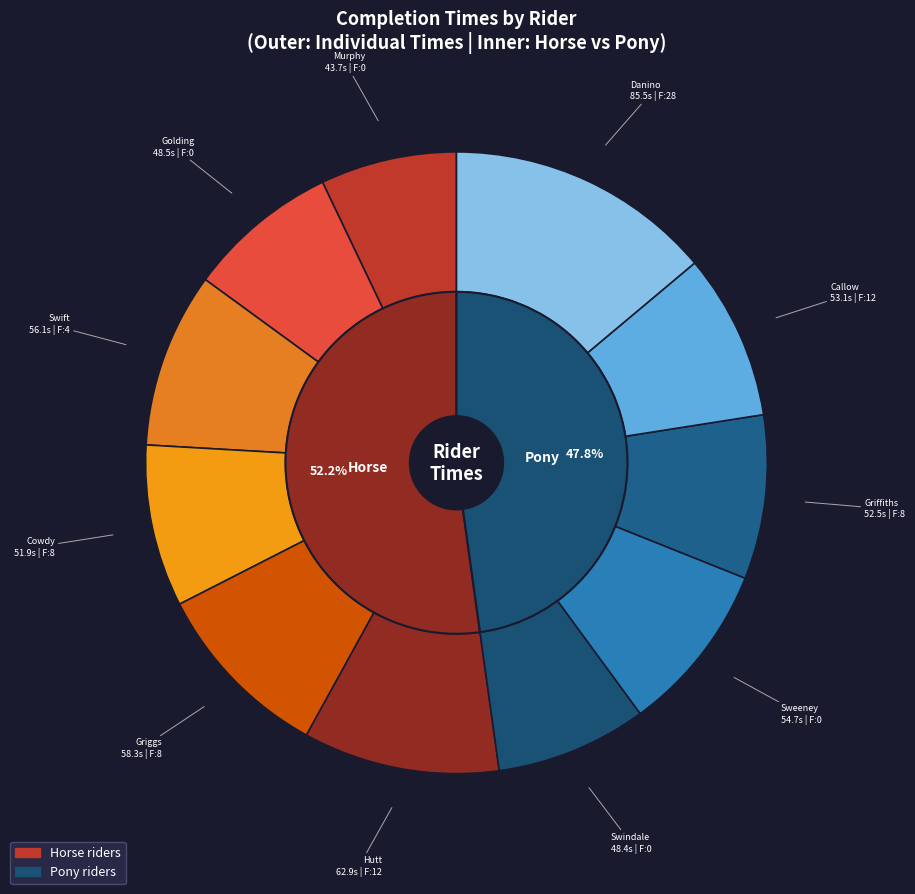

How many slices are in this pie chart?

11